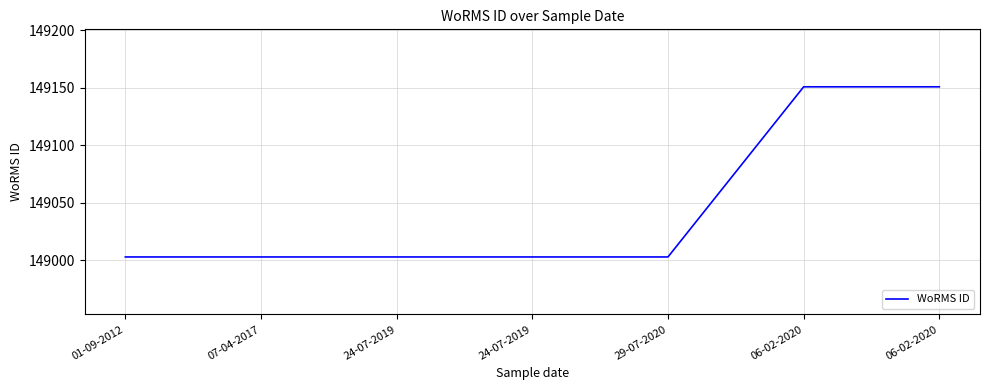

How many lines are shown in the chart?

1